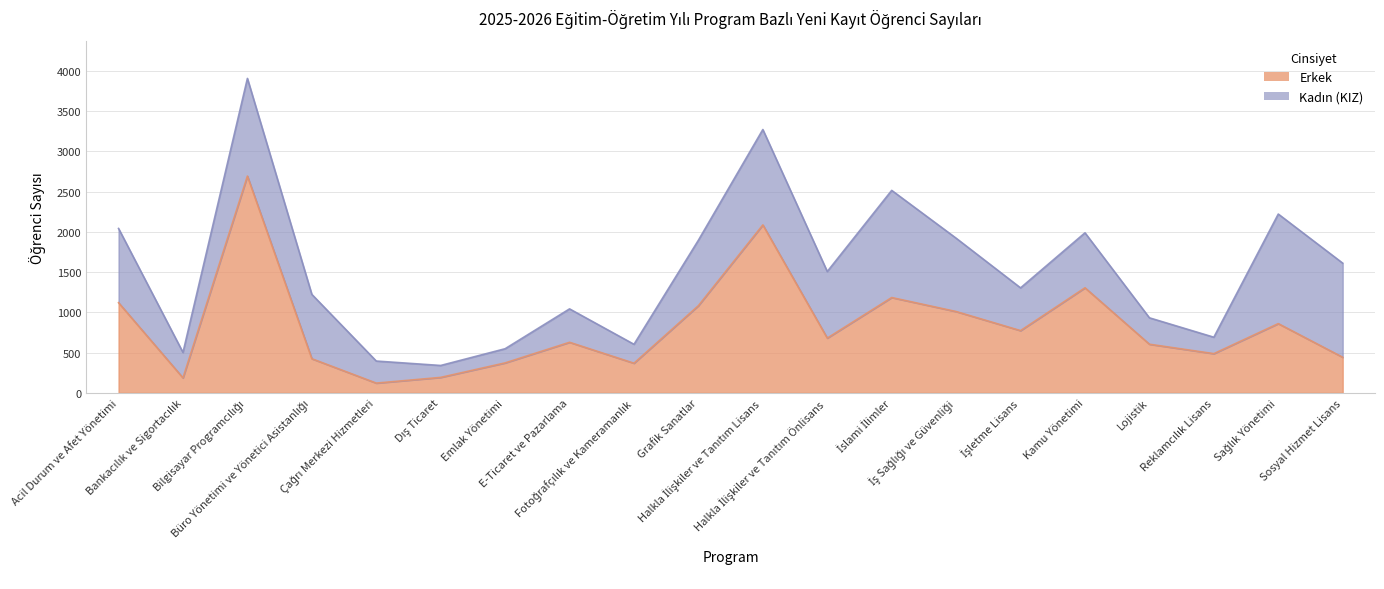

Count the number of values greater than 680.

9